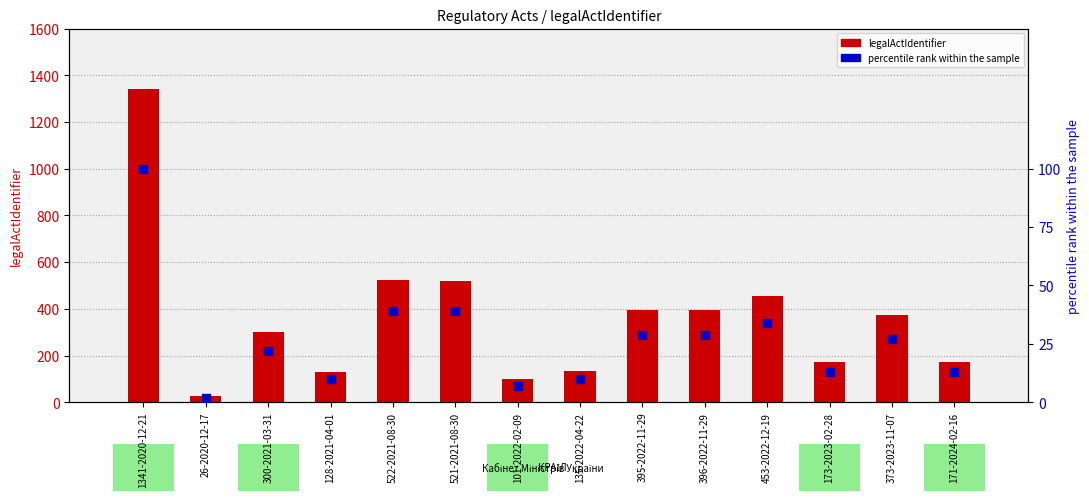

What is the total value across all series at 522-2021-08-30?

561